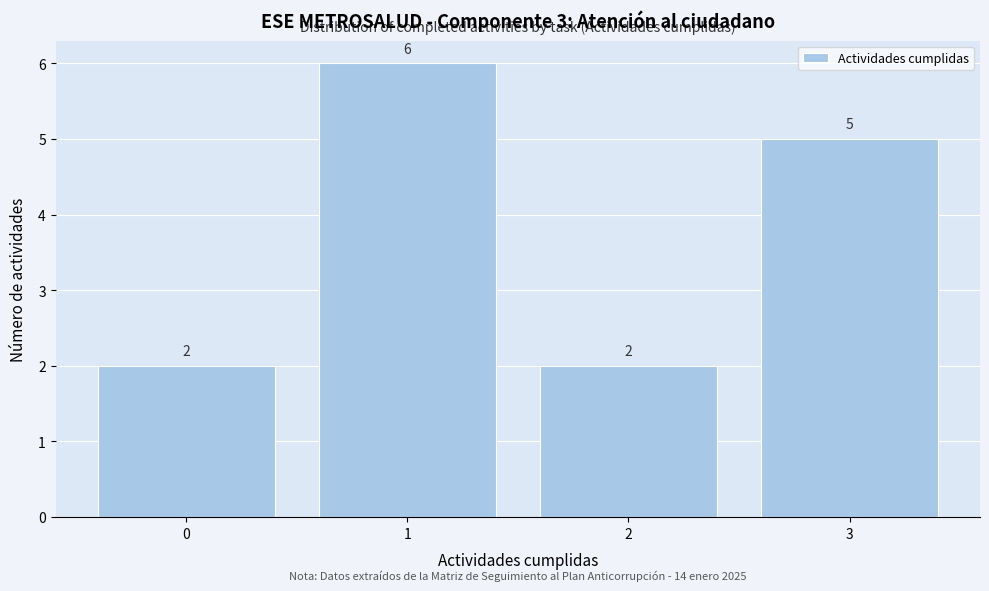

Reading right to left, what are all the values shown in this chart?

3=5	2=2	1=6	0=2